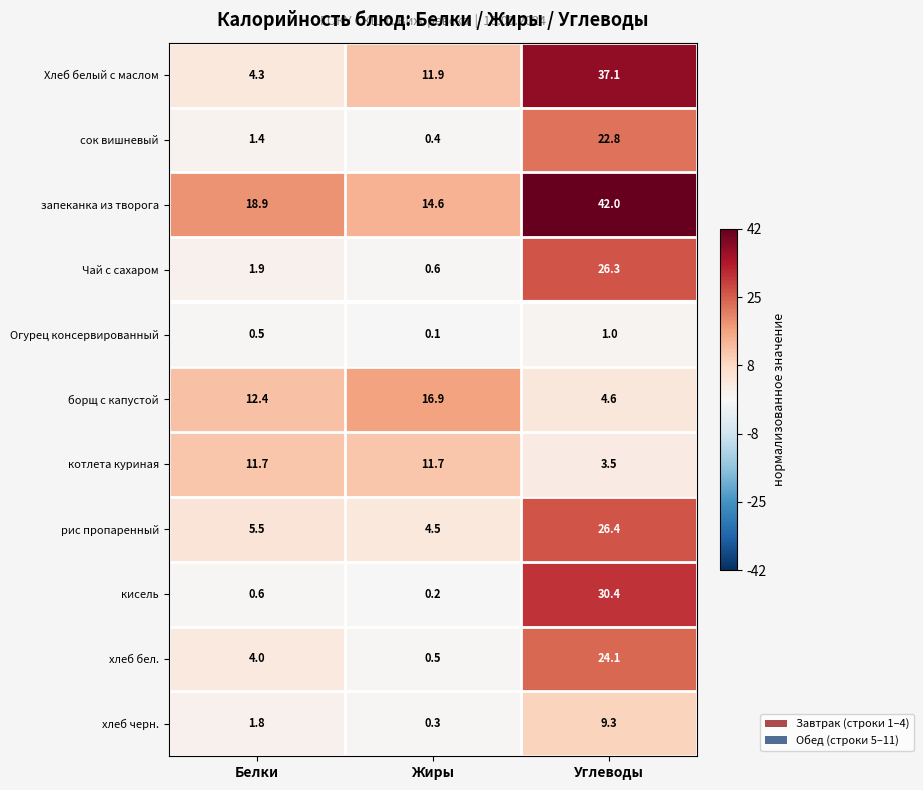

Rank the categories by сок вишневый value from highest to lowest.

Углеводы, Белки, Жиры